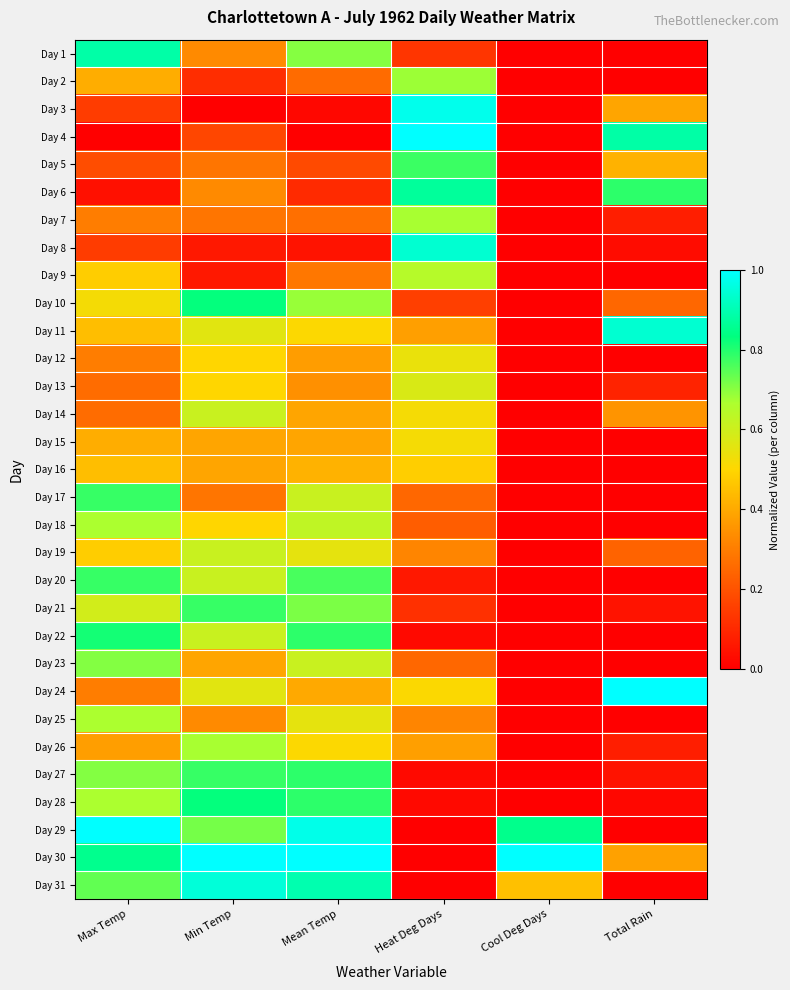

At which category is the sum across all series the highest?

Mean Temp